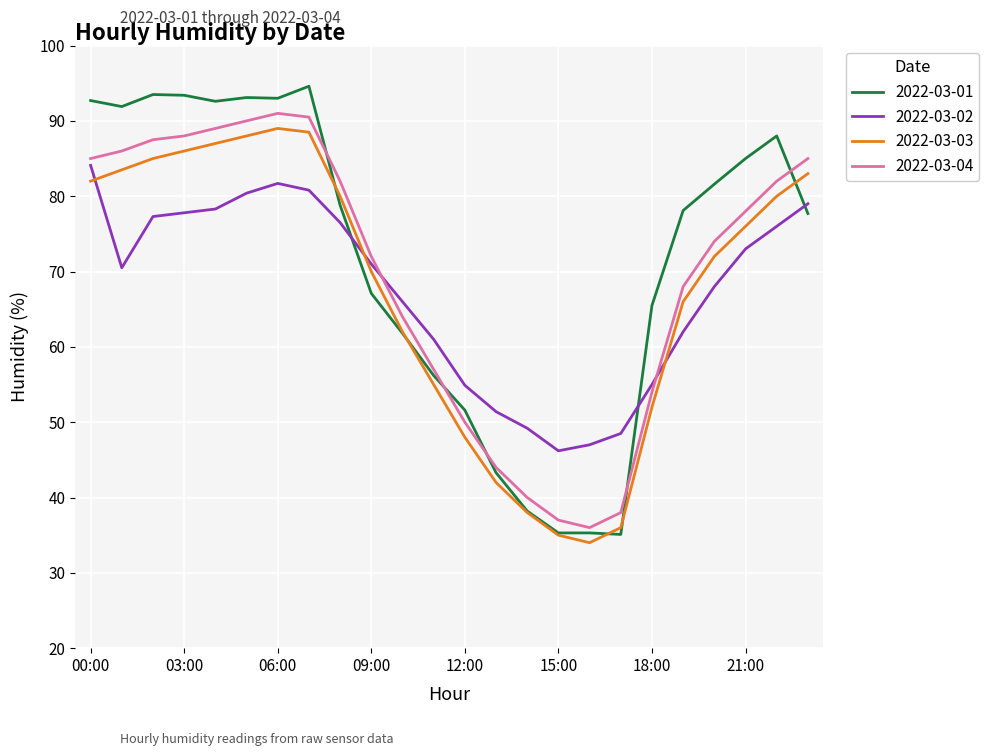

What is the lowest value of the 2022-03-01 series?

35.1